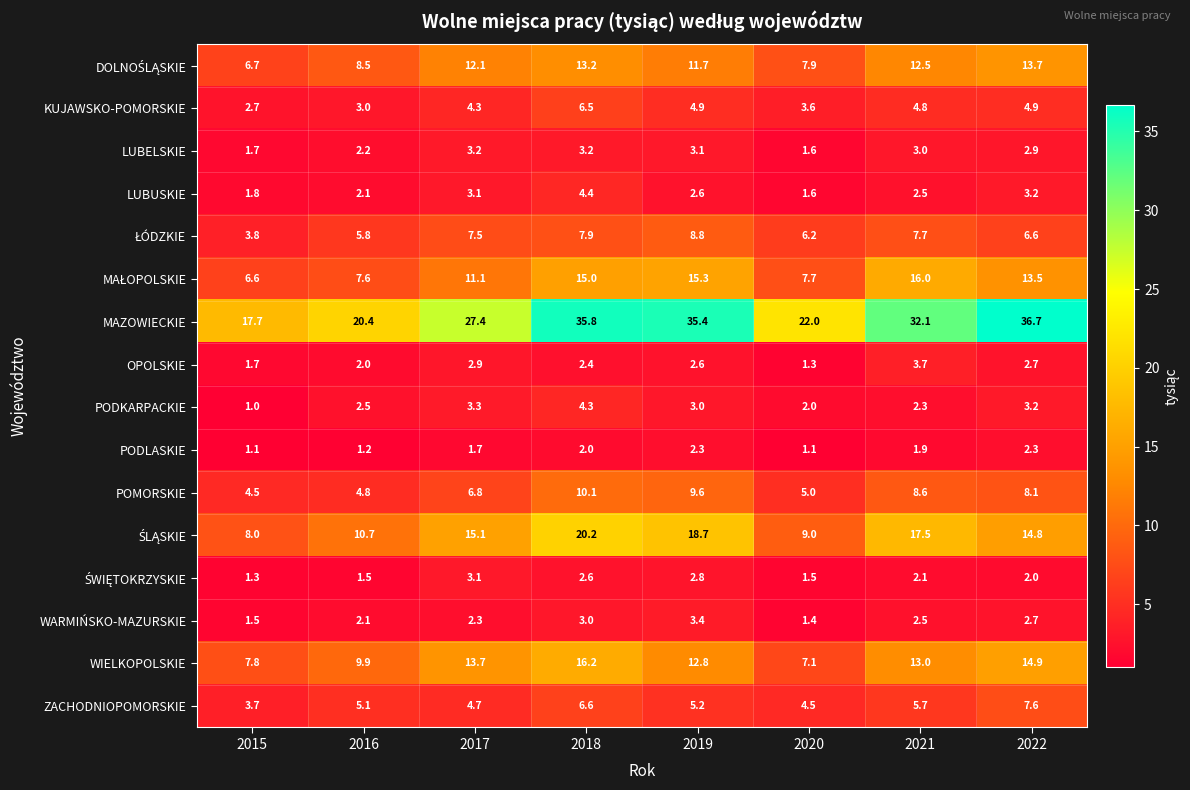

Between 2015 and 2019, which series saw the biggest shift?

MAZOWIECKIE